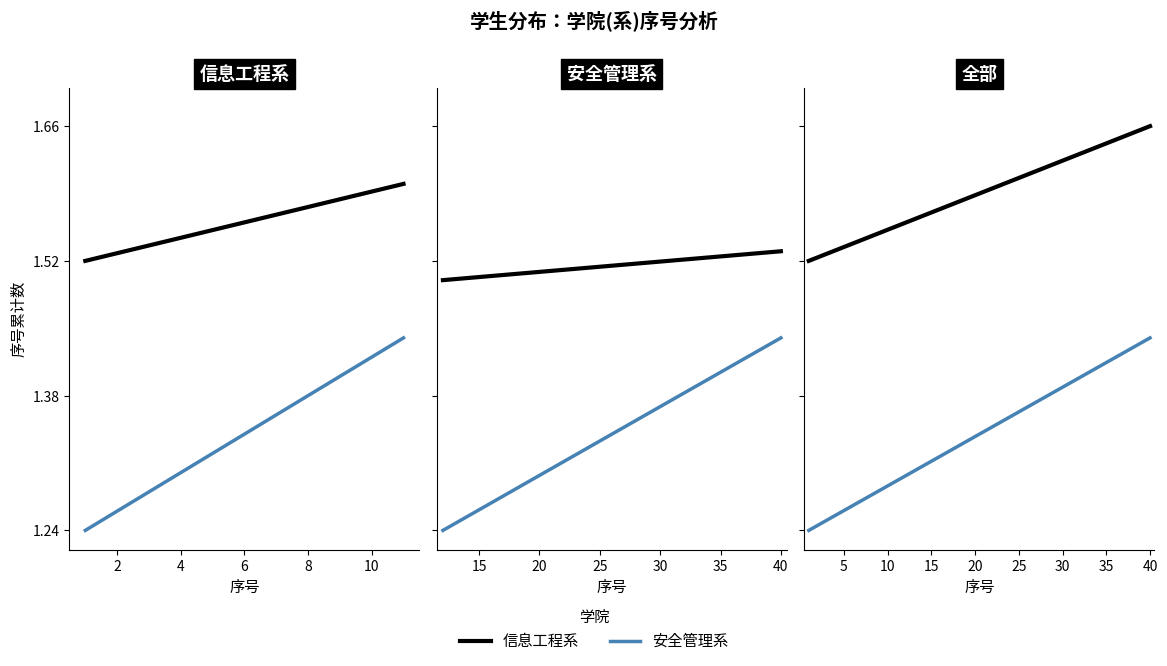

True or false: 安全管理系 and 信息工程系 intersect in this chart.

False